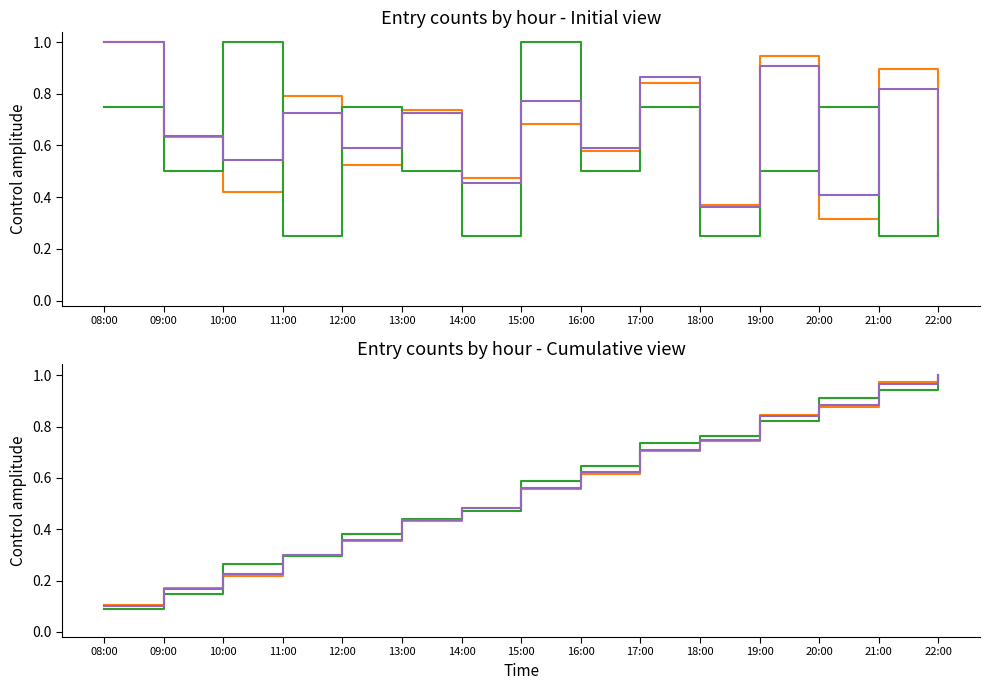

What is the label of the 10th point from the right?

13:00